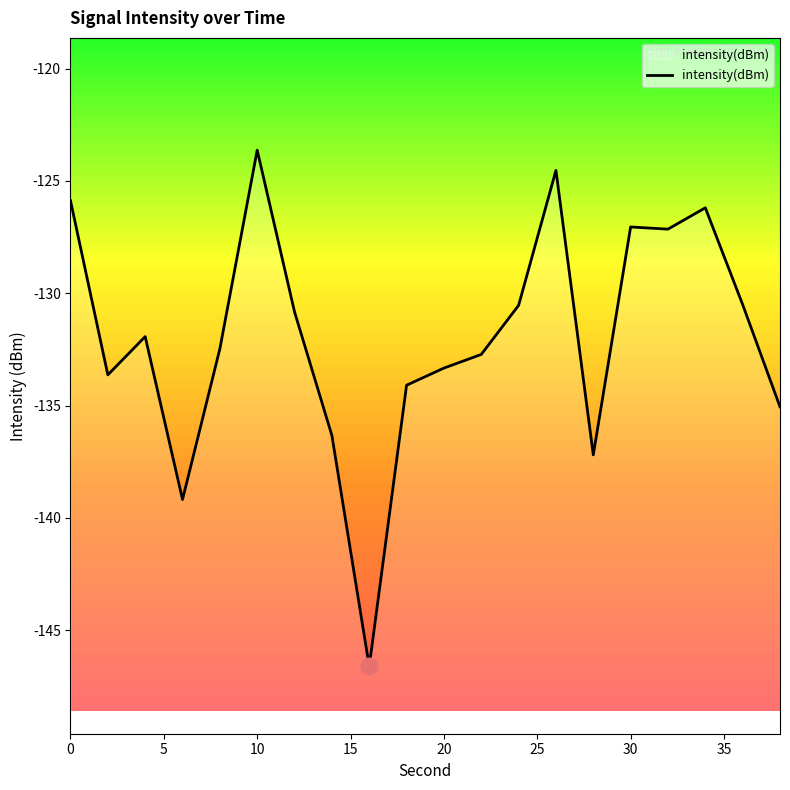

Reading left to right, list all the values displayed in this chart.

-125.9	-133.6	-131.9	-139.2	-132.5	-123.6	-130.8	-136.3	-146.6	-134.1	-133.3	-132.7	-130.5	-124.5	-137.2	-127.0	-127.1	-126.2	-130.5	-135.1